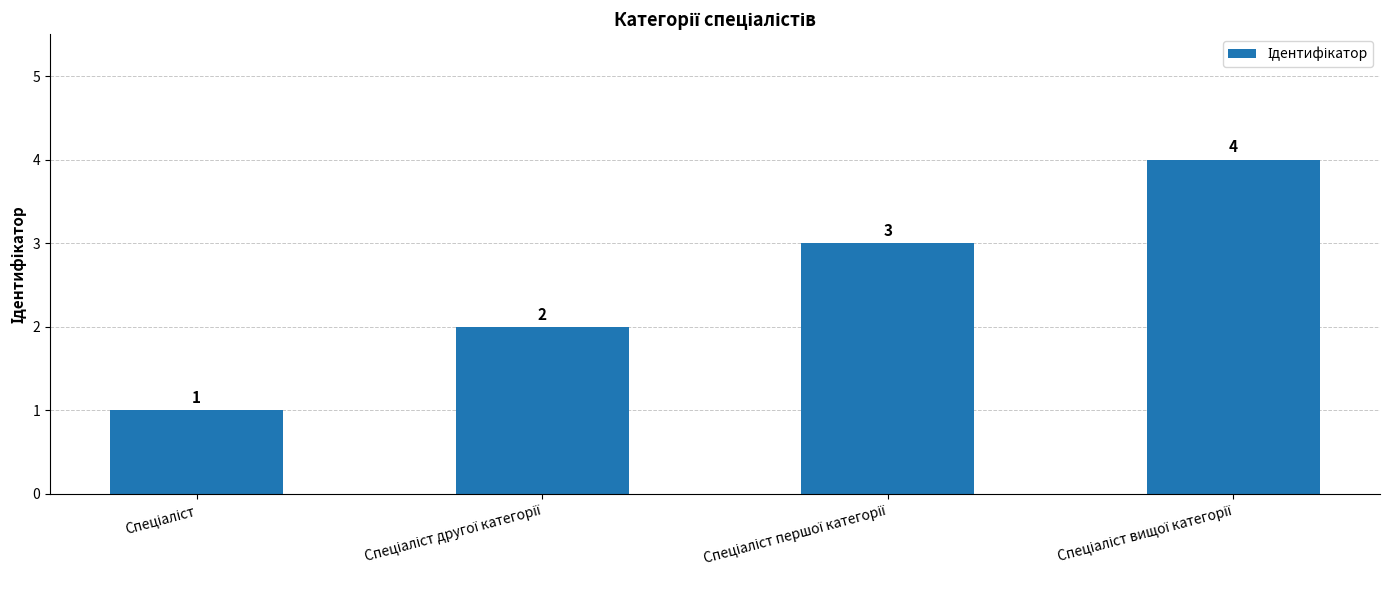

Are the bars grouped side by side (vs. stacked)?

No